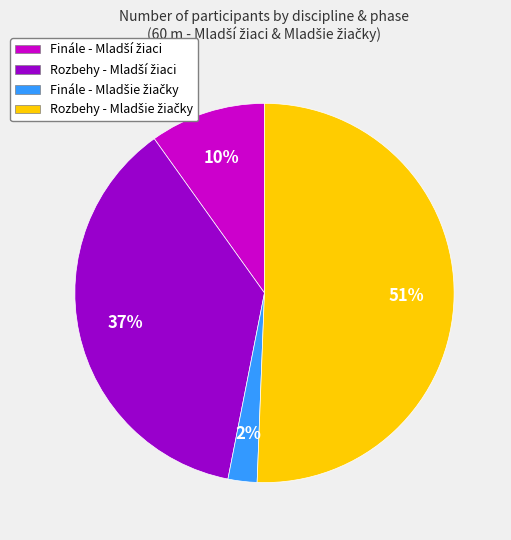

Is there a majority slice in this chart?

Yes